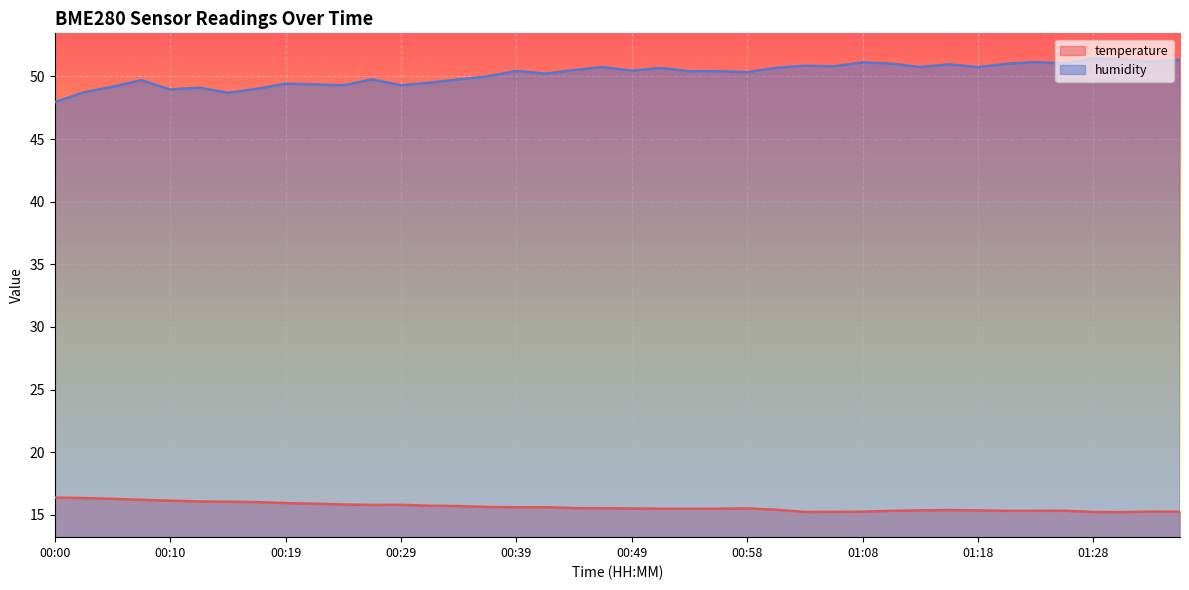

Which label corresponds to the smallest value in the chart?

01:30